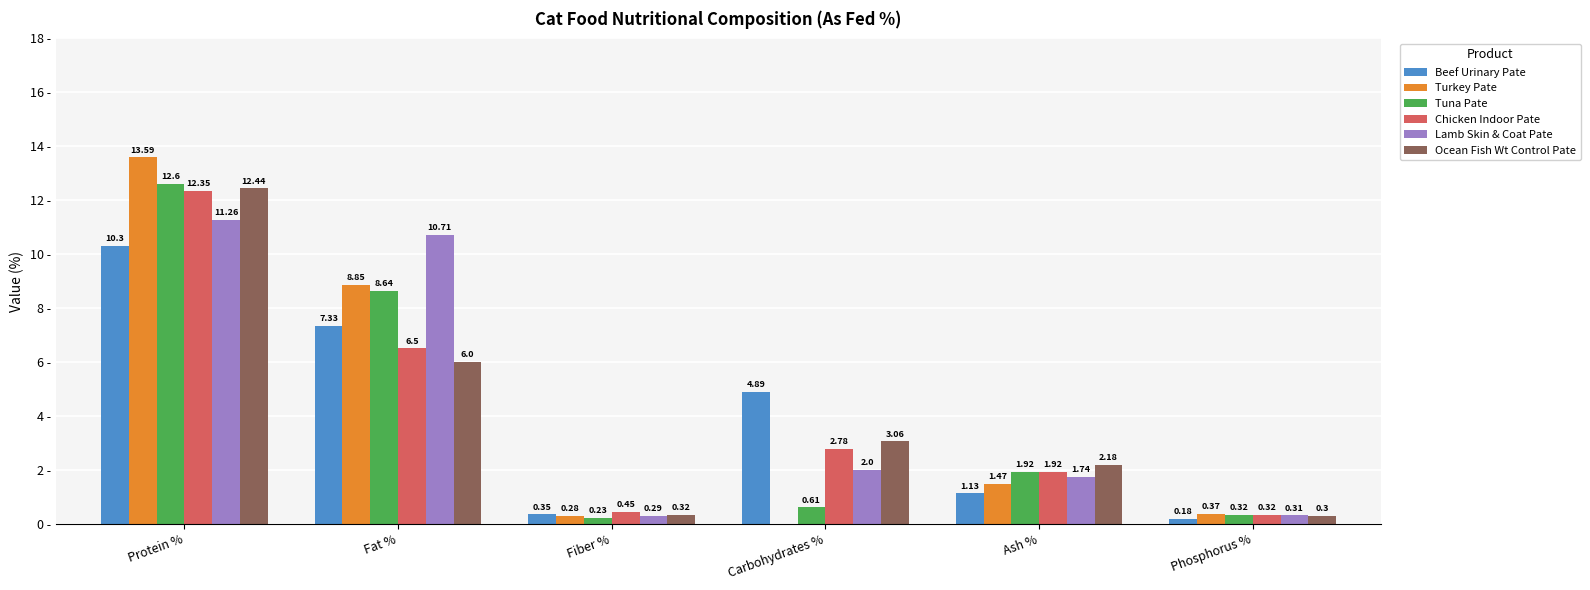

Which series has the largest range (max minus min)?

Turkey Pate